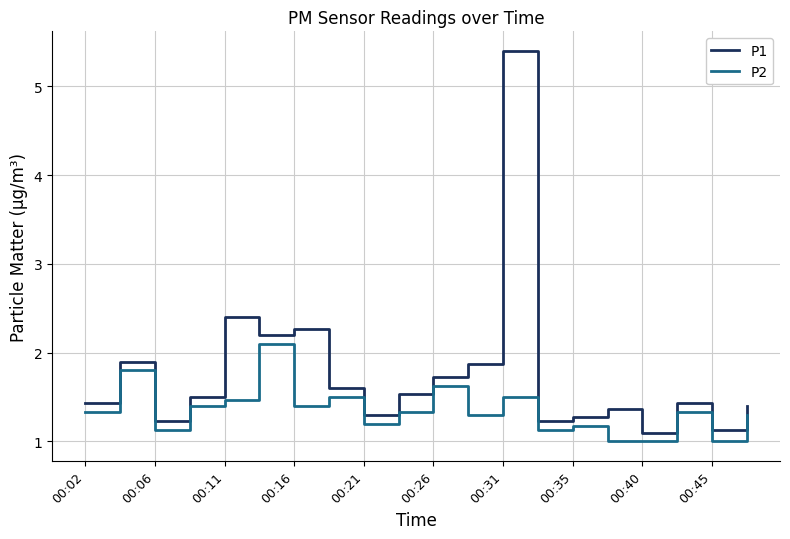

True or false: P1 and P2 intersect in this chart.

False